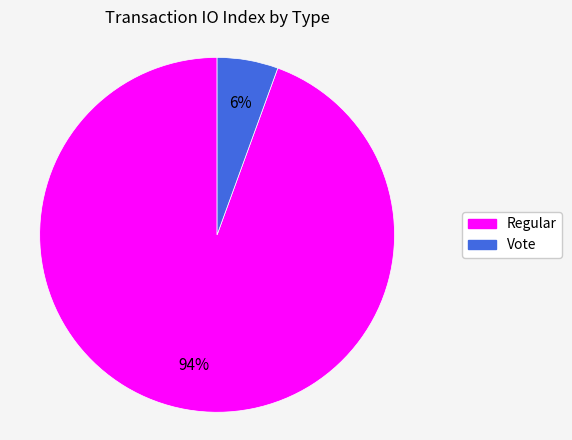

Combined, do Vote and Regular account for over 50%?

Yes